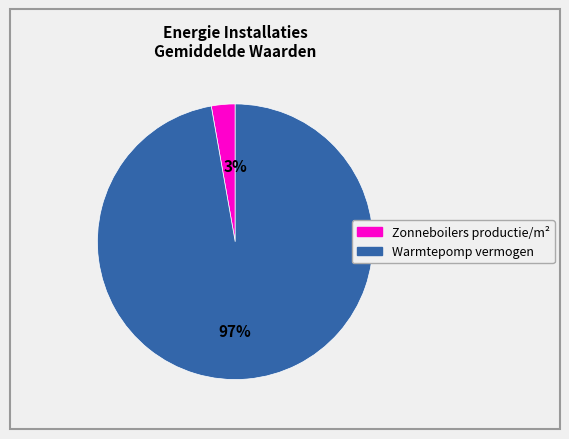

To the nearest percent, what is the average slice percentage?

50%